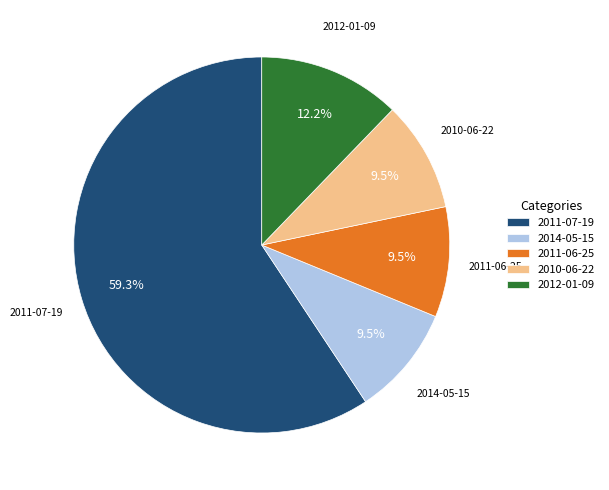

True or false: 2014-05-15 accounts for 22% of the total.

False